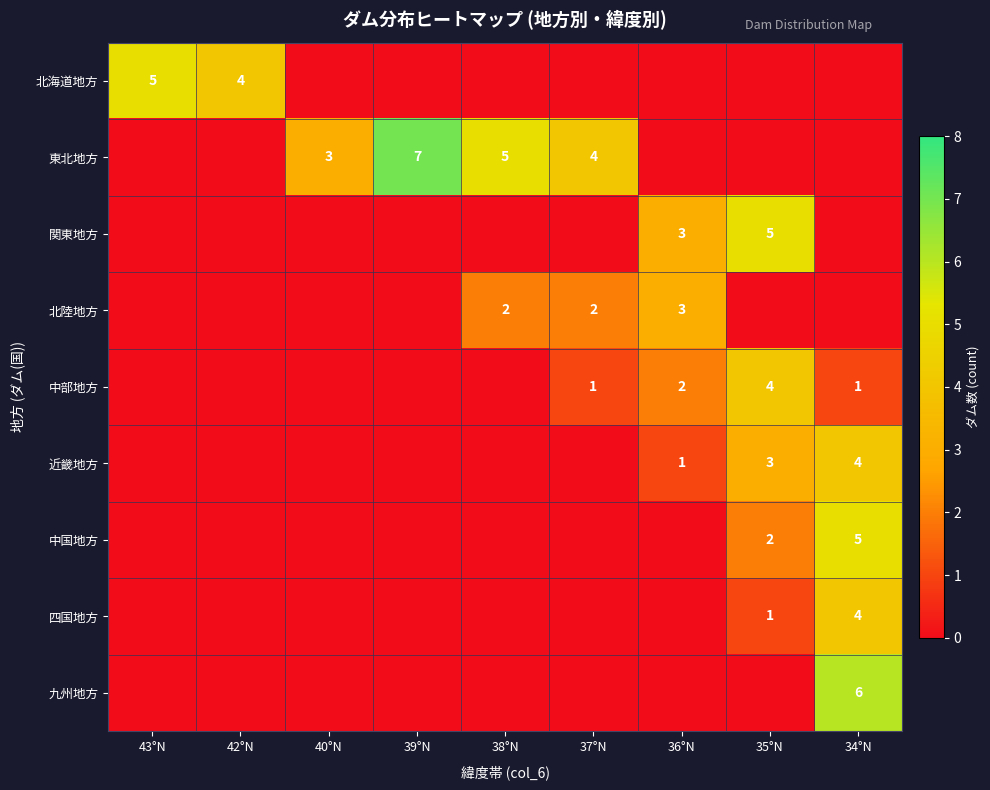

The value of 関東地方 at 36°N is 4. True or false?

False